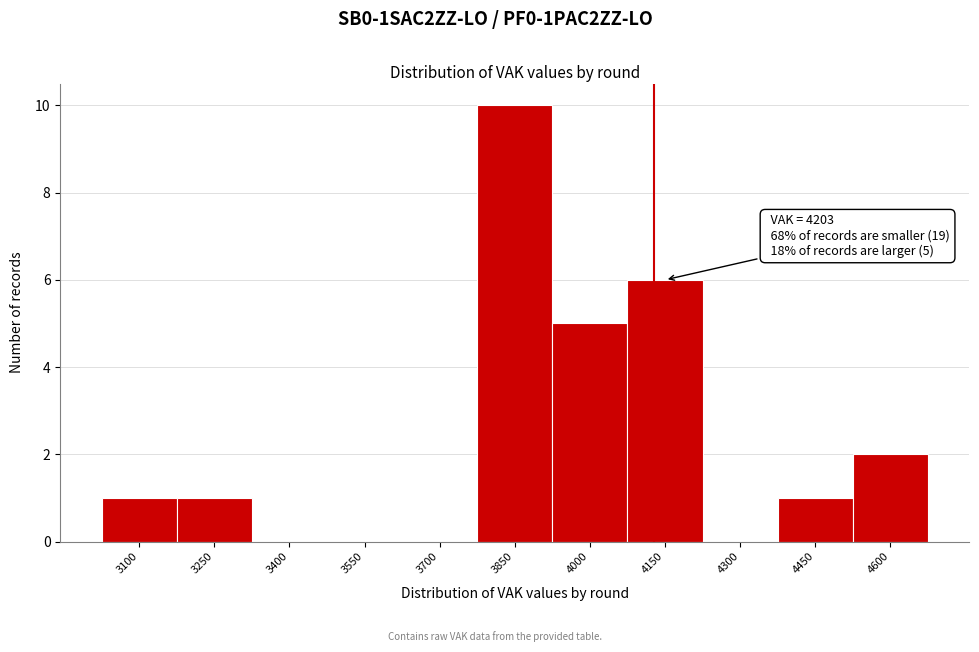

Reading left to right, transcribe all the data shown in this chart.

3100=1	3250=1	3400=0	3550=0	3700=0	3850=10	4000=5	4150=6	4300=0	4450=1	4600=2